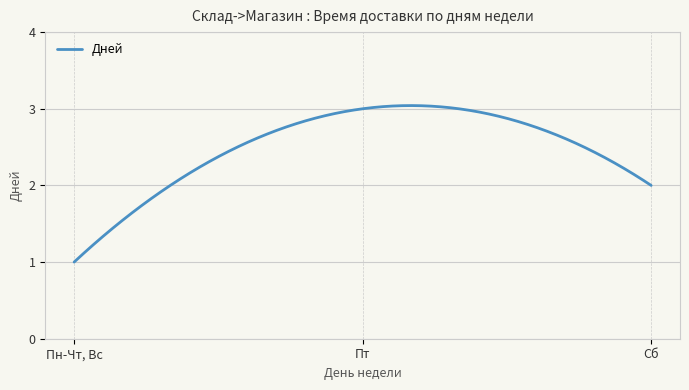

At which category does the chart reach its minimum across all series?

Пн-Чт, Вс